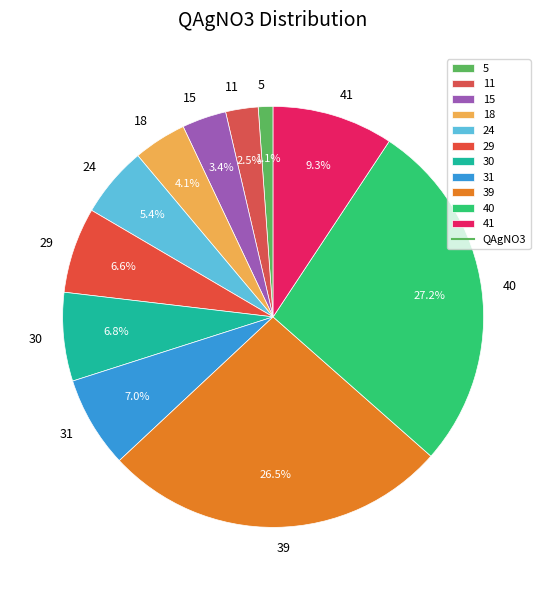

Combined, do 5 and 24 account for over 50%?

No